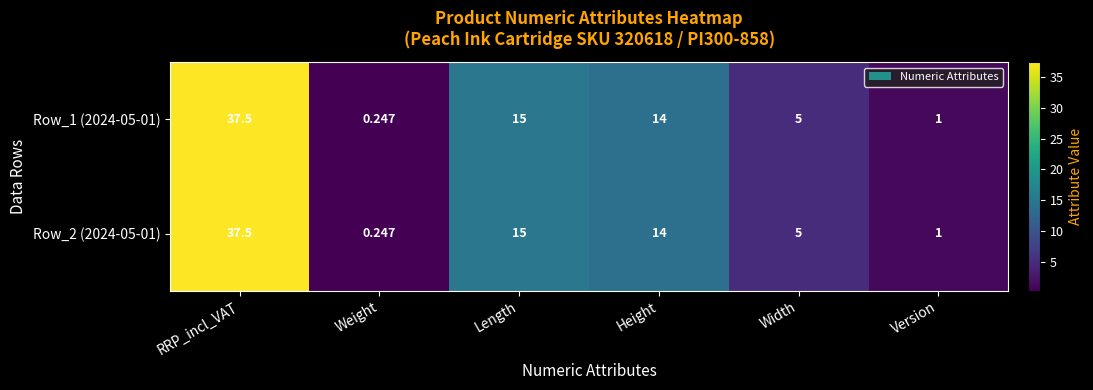

Where is Row_2 (2024-05-01) nearest to the value 18?

Length